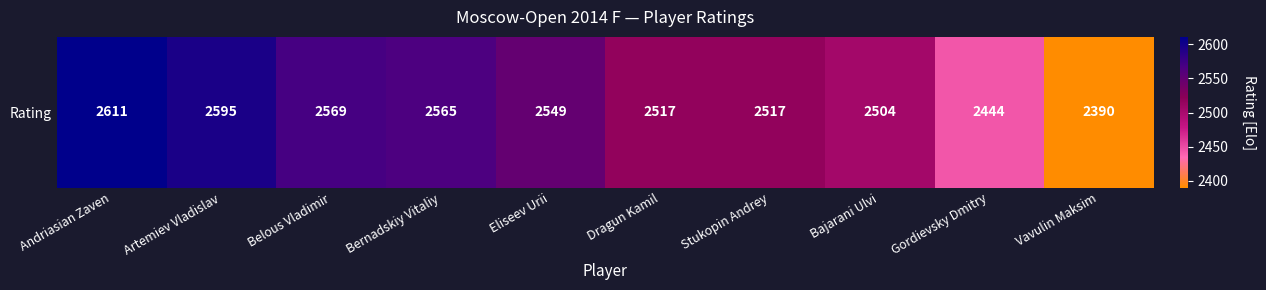

At which label does the data first exceed 2549?

Andriasian Zaven